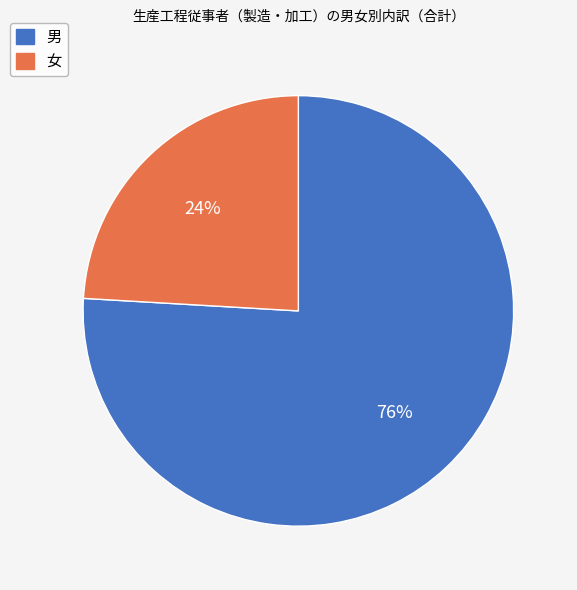

Does 女 account for over 50% of the chart?

No